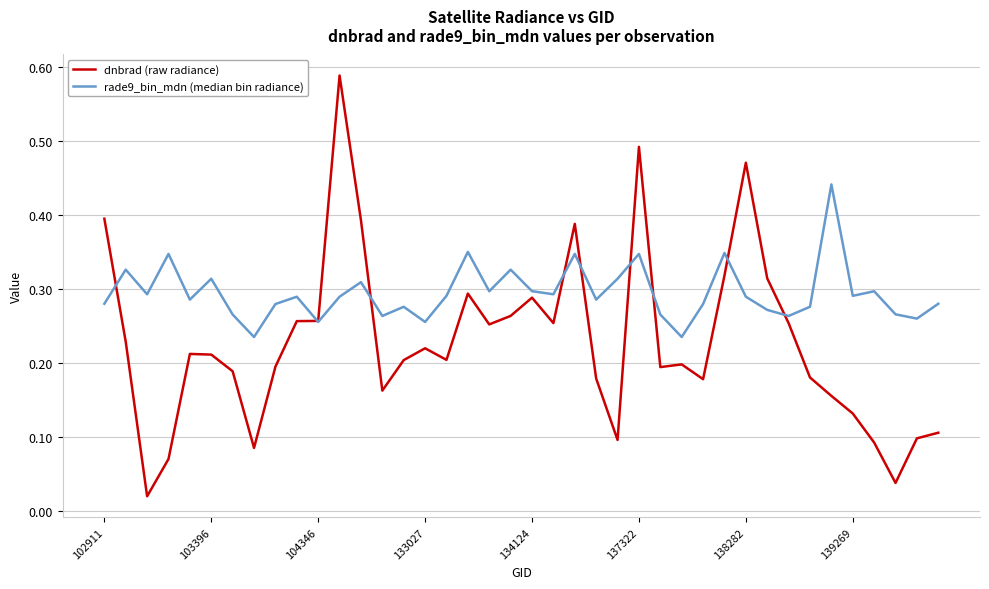

Which series has the largest total across all categories?

rade9_bin_mdn (median bin radiance)